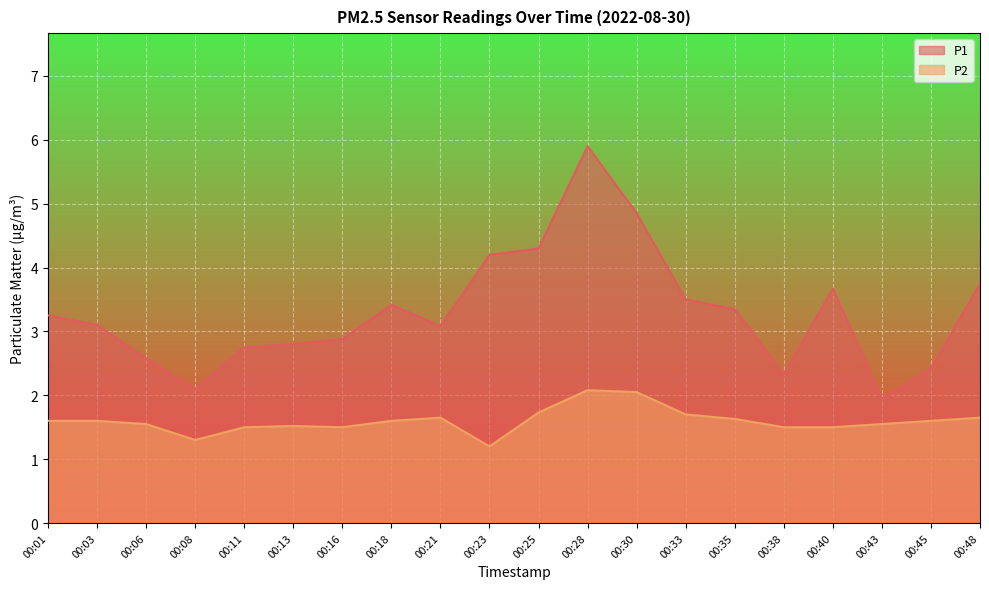

At which label is P2 closest to 1?

00:23